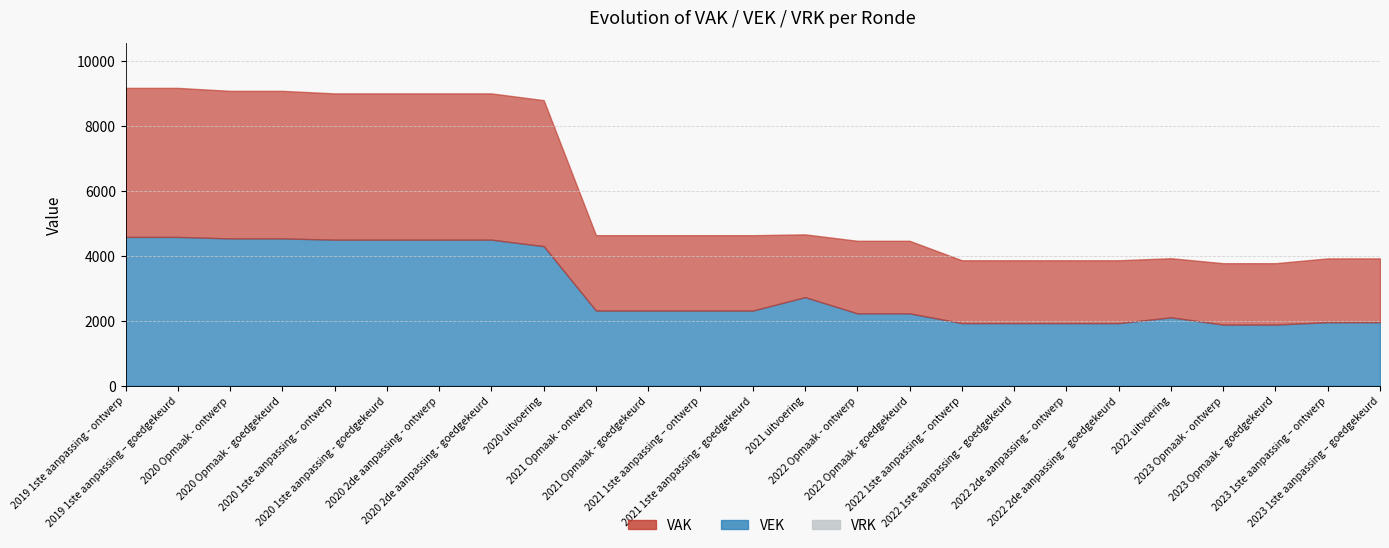

What is the label of the 23rd point from the right?

2020 Opmaak - ontwerp